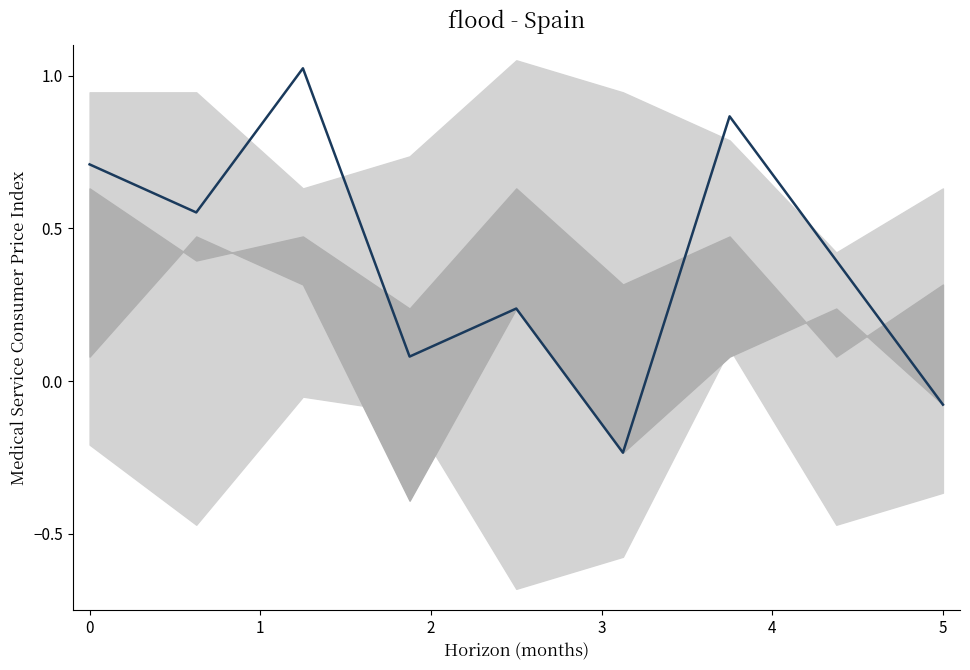

Where is the data nearest to the value 0?

8